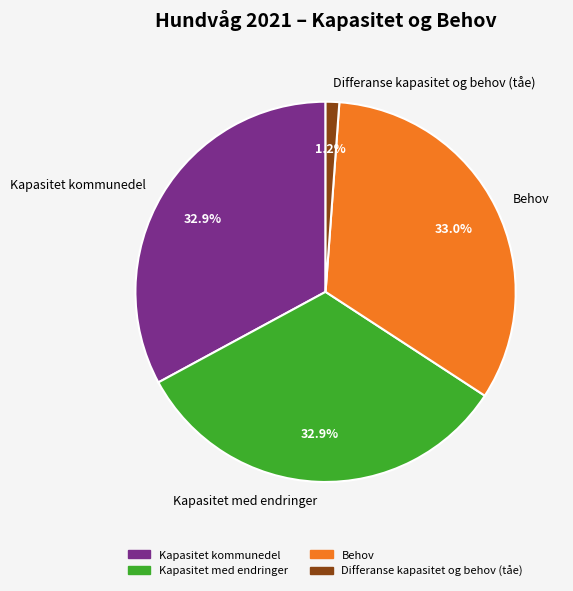

How many slices are in this pie chart?

4